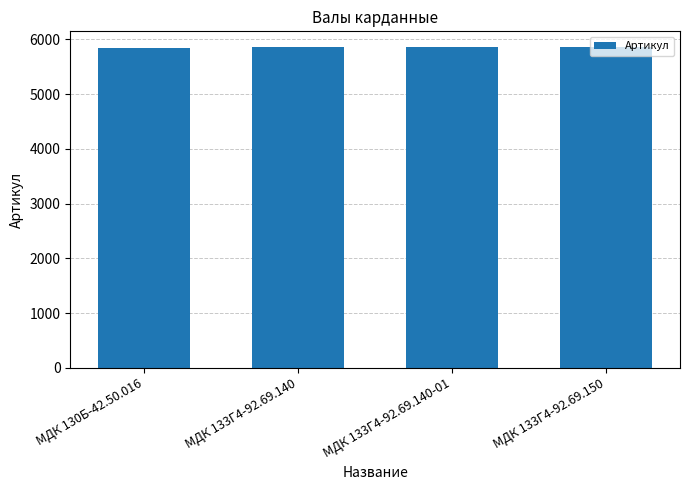

What position from the right is МДК 133Г4-92.69.150?

1